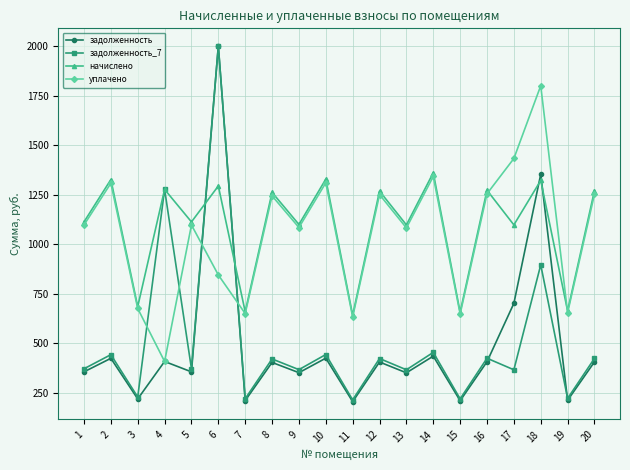

What is the difference between the maximum and minimum values in the задолженность_7 series?

1786.2